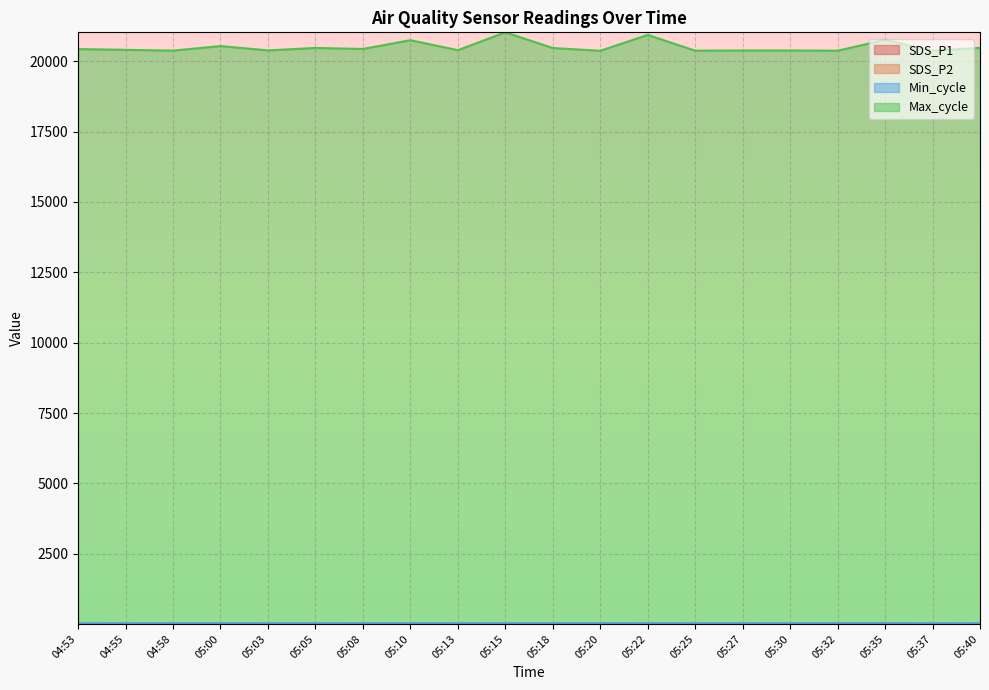

At which label is Max_cycle closest to 20701?

05:10